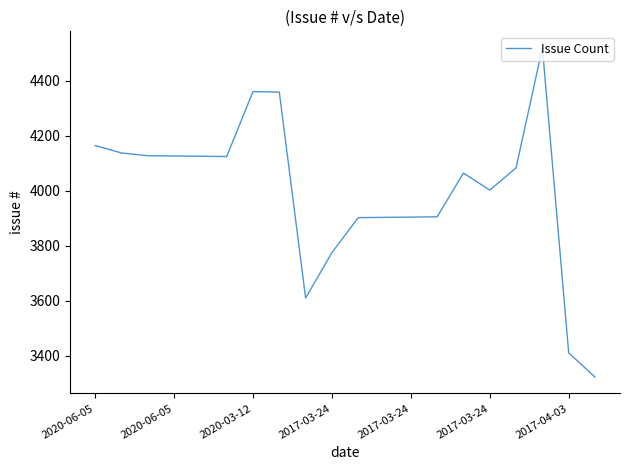

What is the smallest value displayed?

3323